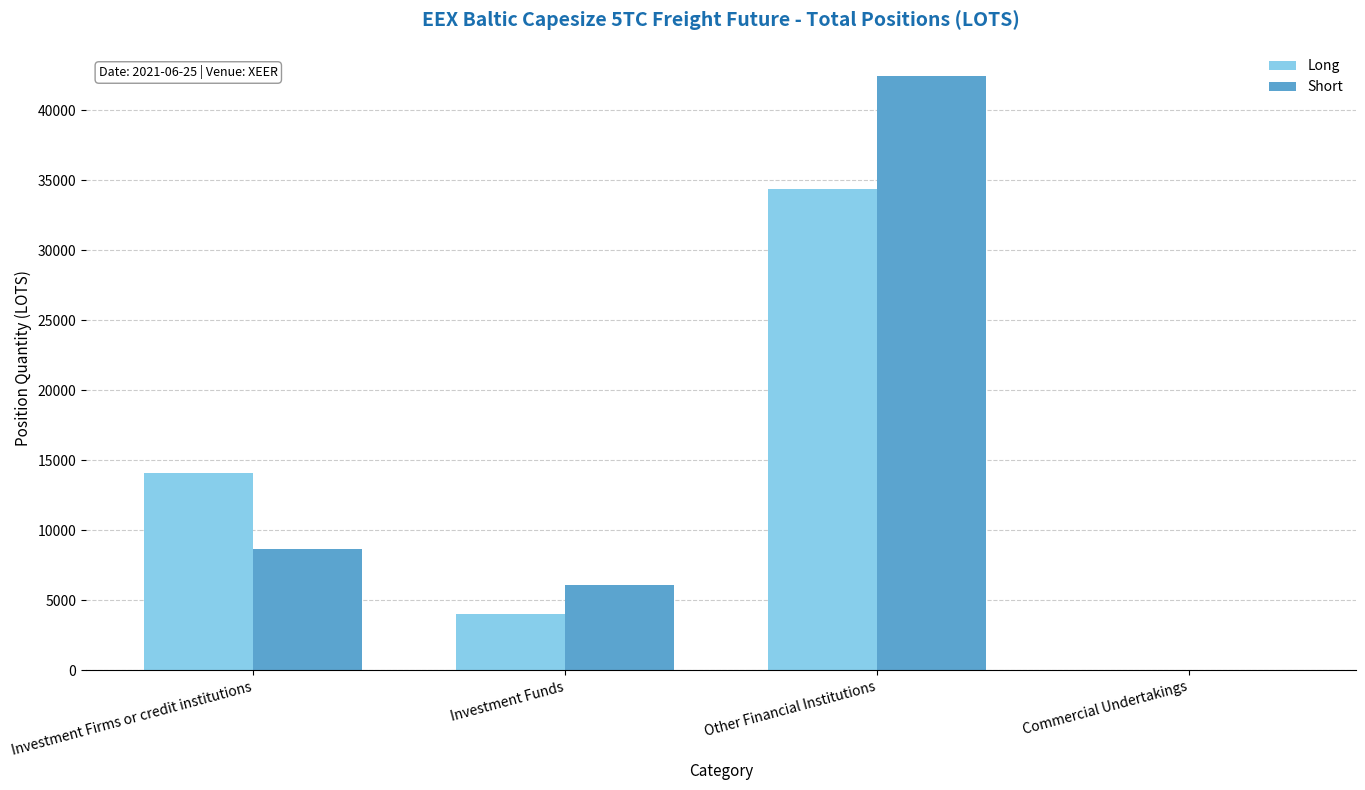

The value of Short at Investment Funds is 6088.0. True or false?

True